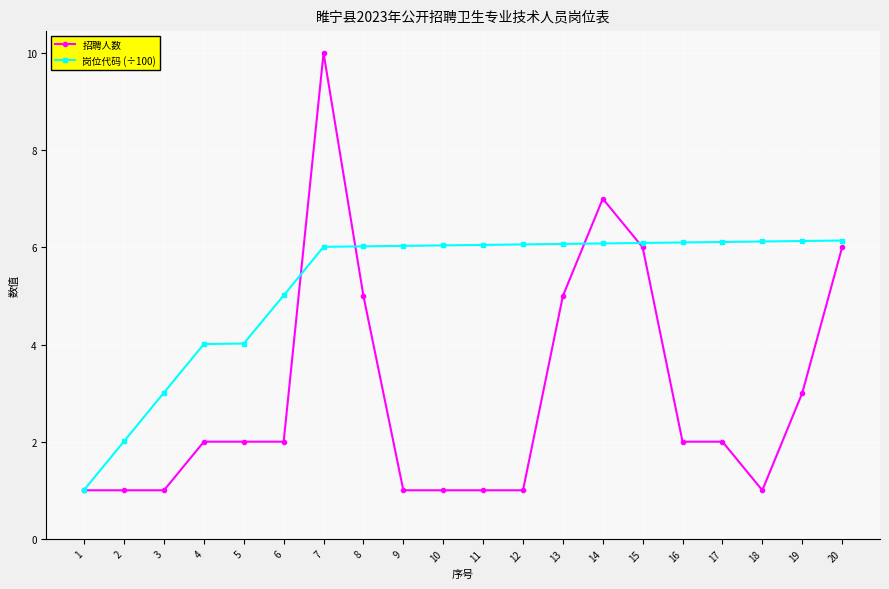

The 岗位代码 (÷100) series shows 2.0 at 2. True or false?

True